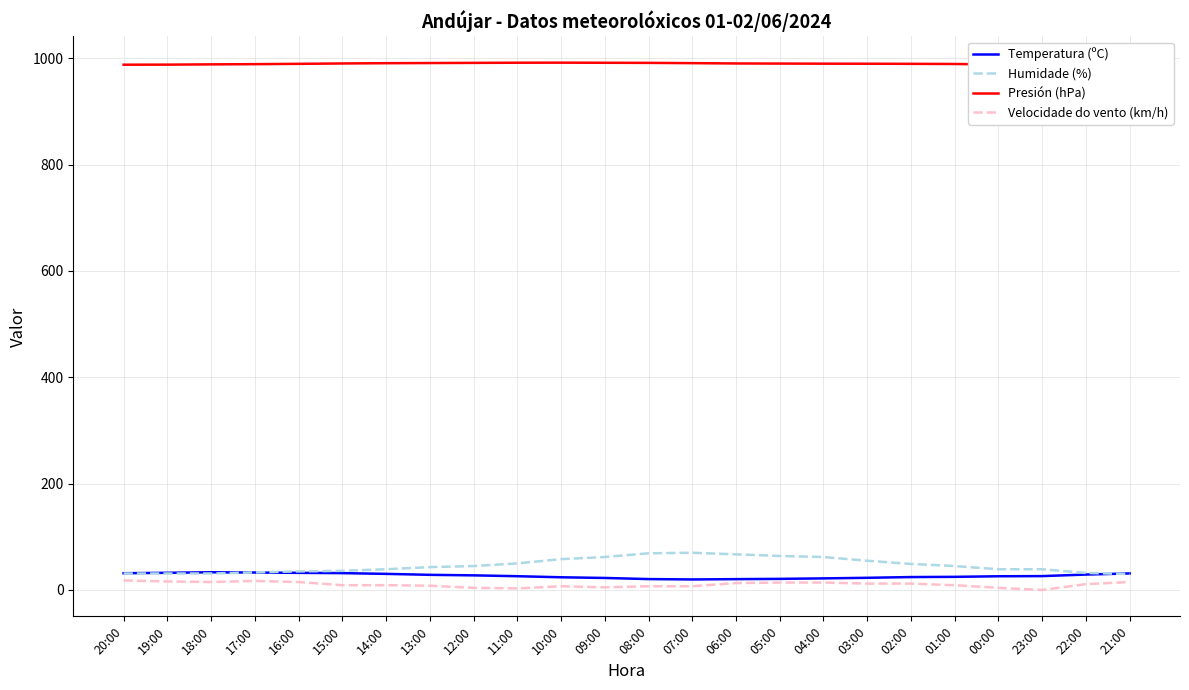

How many lines are shown in the chart?

4